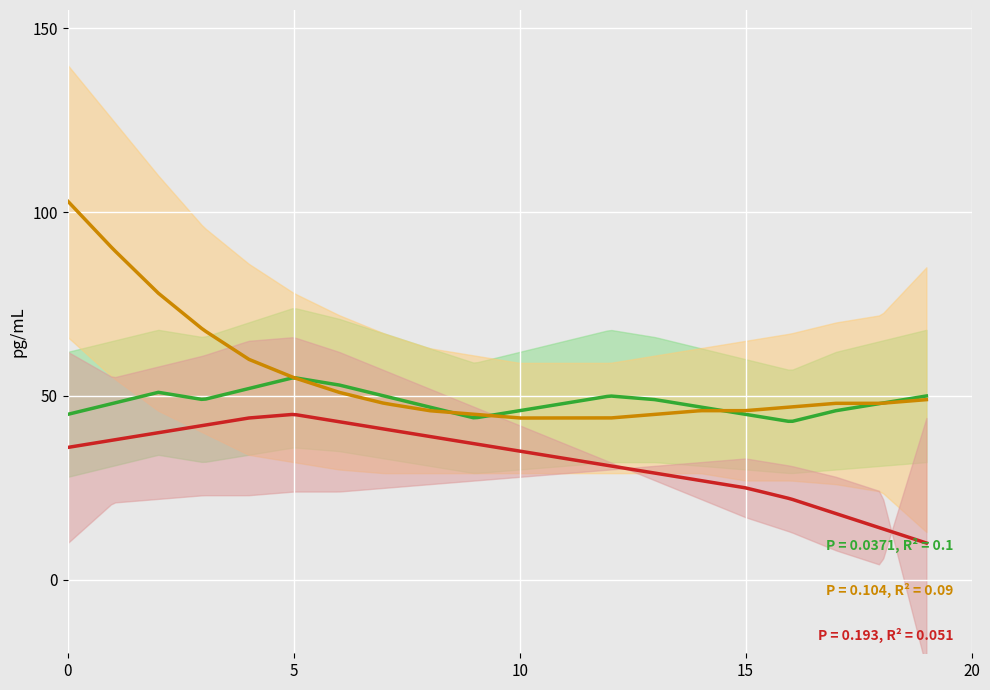

How many data points in MODALIDAD_EBE are above 36?

9